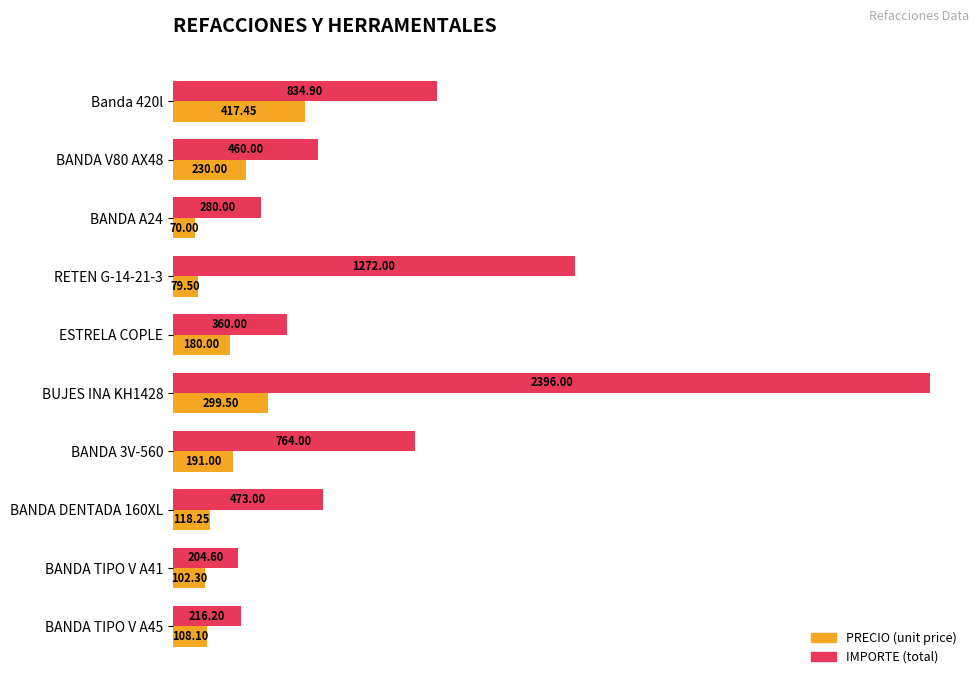

At which category is the sum across all series the highest?

BUJES INA KH1428